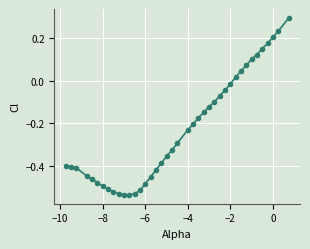

What is the maximum value shown in the chart?

0.3